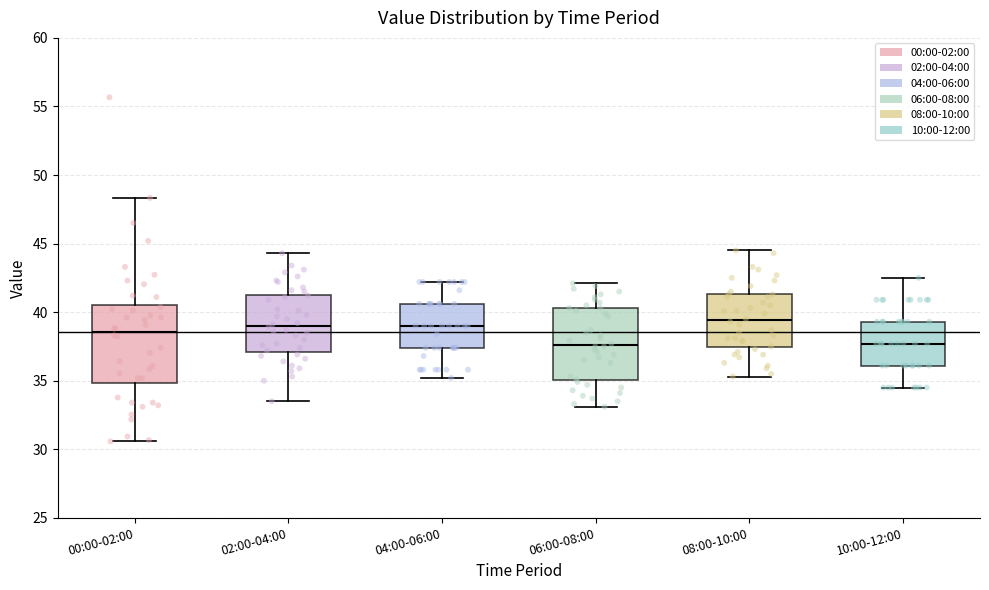

Where is the upper edge of the box for 08:00-10:00 on the y-axis? The values are not printed on the chart, so give them approximately, as read against the axis.

41.5